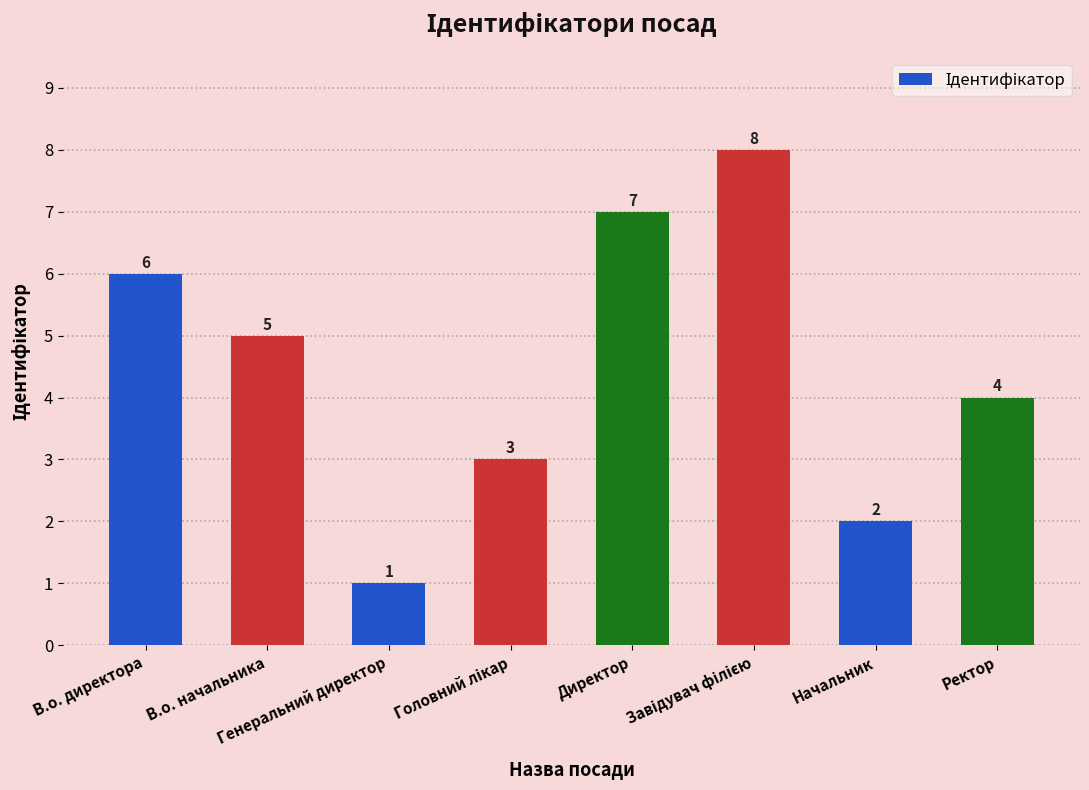

What is the smallest value displayed?

1